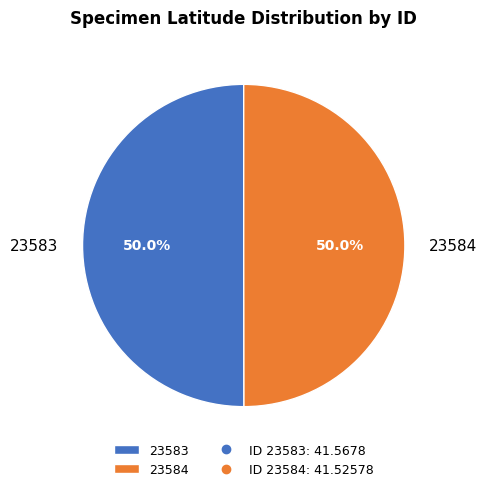

What percentage is the 23584 slice, to the nearest percent?

50%